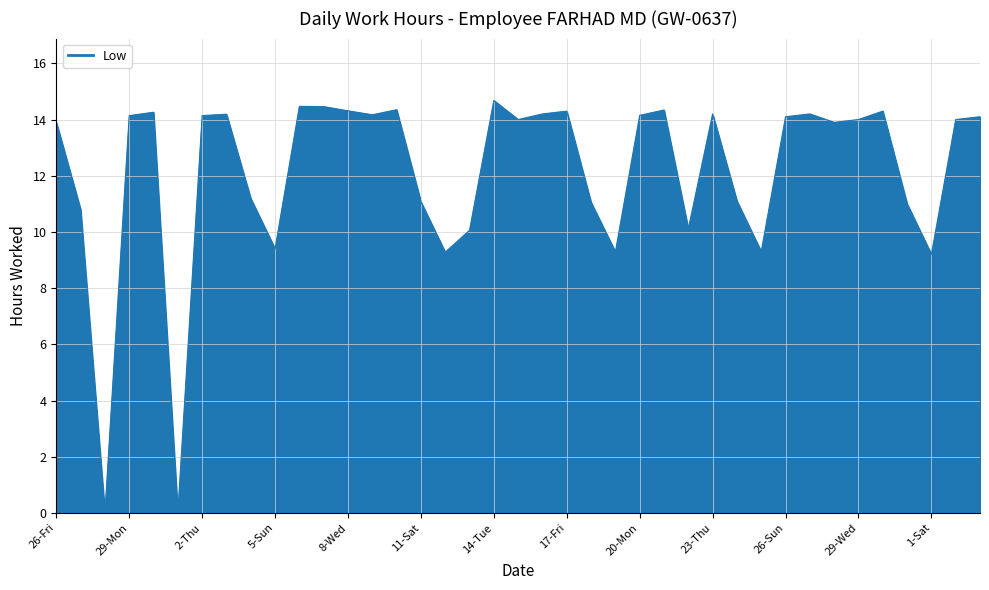

What is the maximum value shown in the chart?

14.7